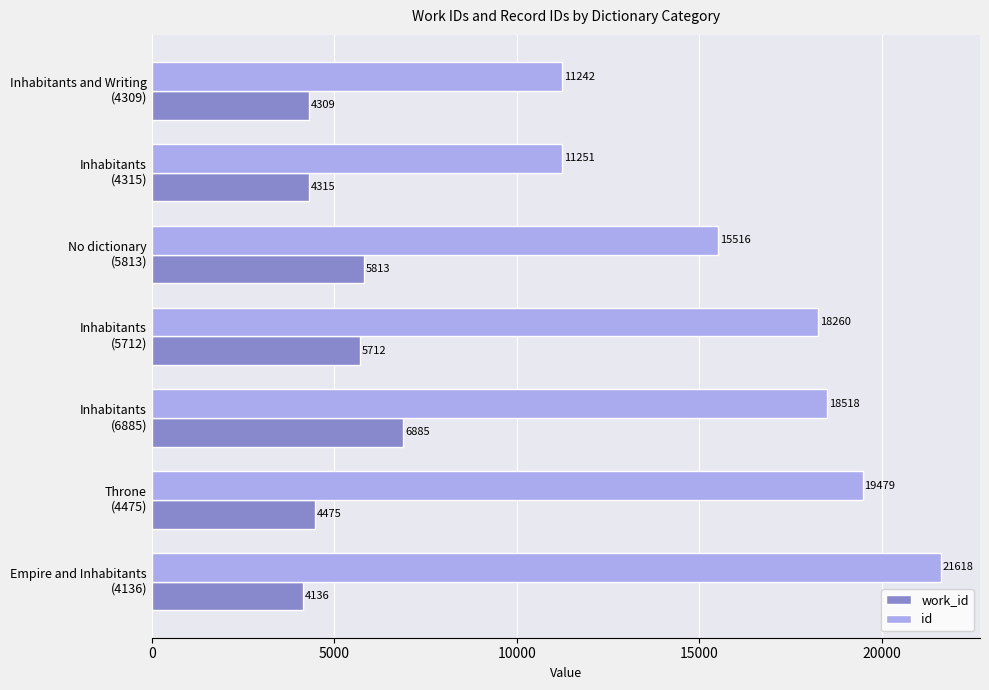

Count the number of data series in this chart.

2